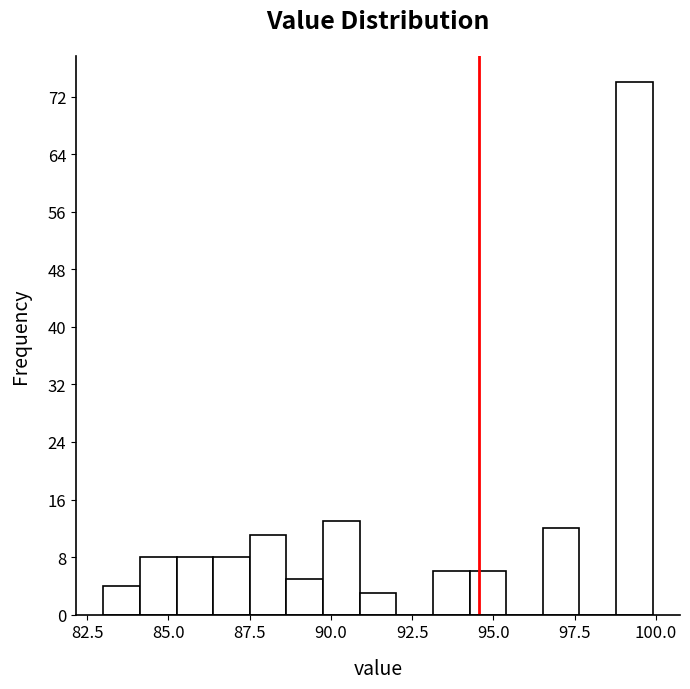

Around what value on the x-axis is the tallest bar? Give the approximate position of its centre, as read against the axis.

99.5